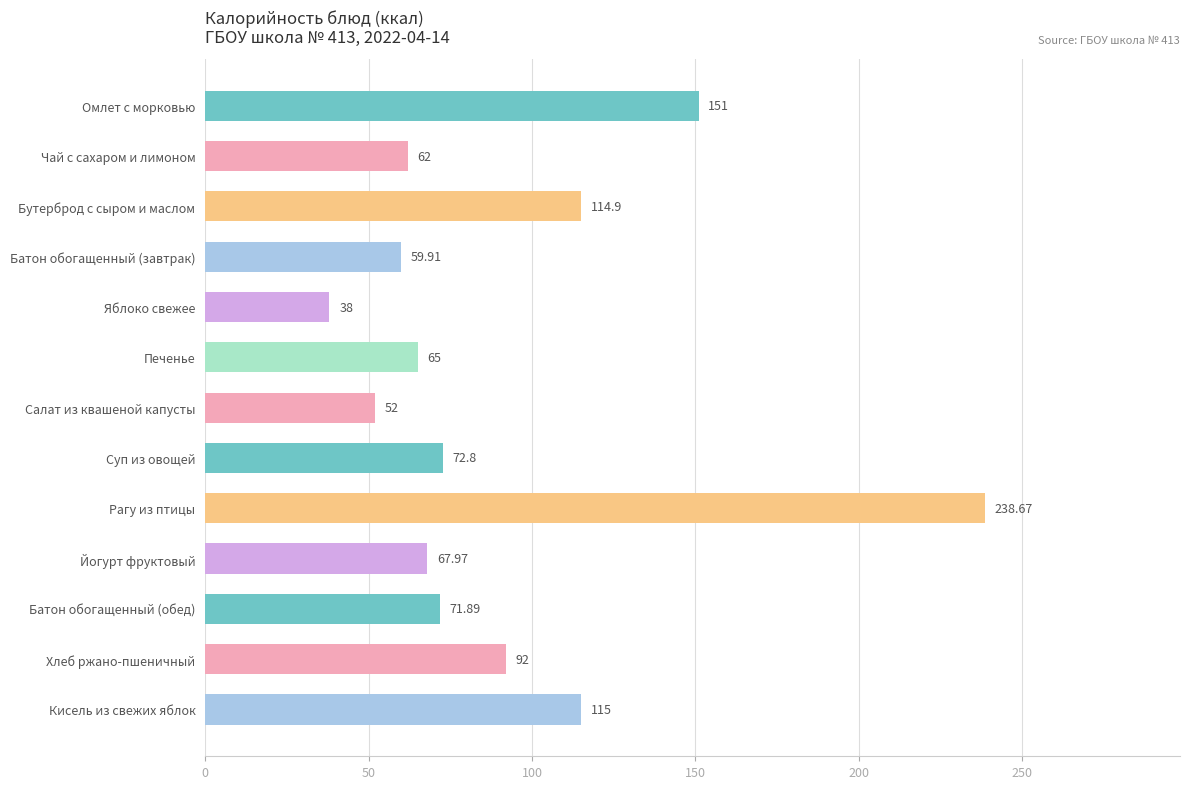

Are the bars horizontal?

Yes